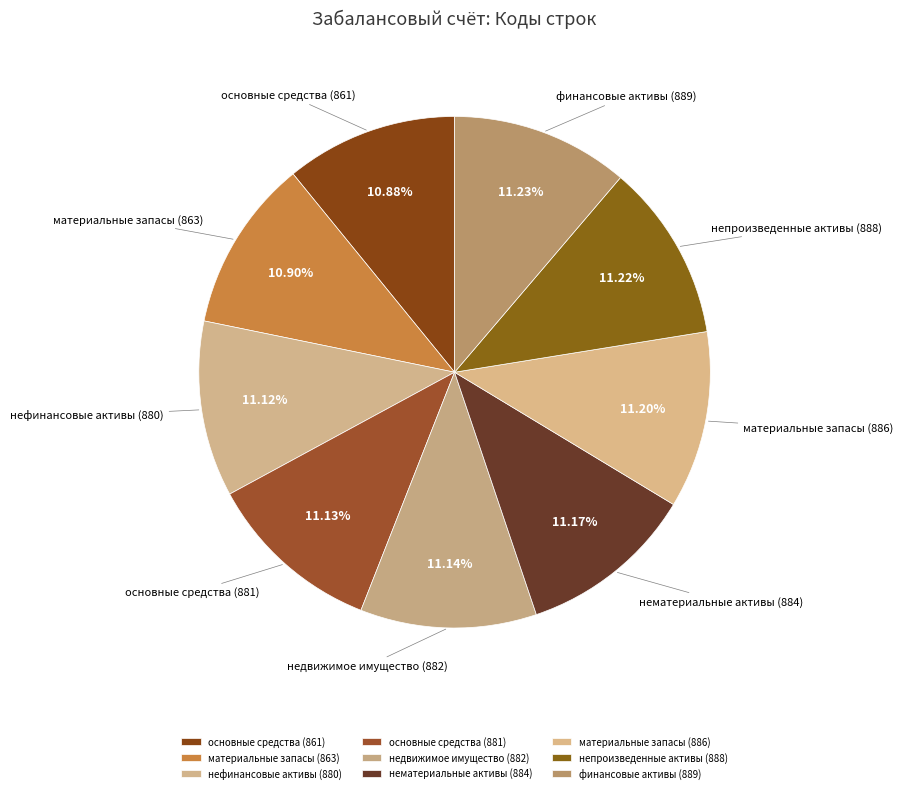

What percentage is the материальные запасы (886) slice, to the nearest percent?

11%